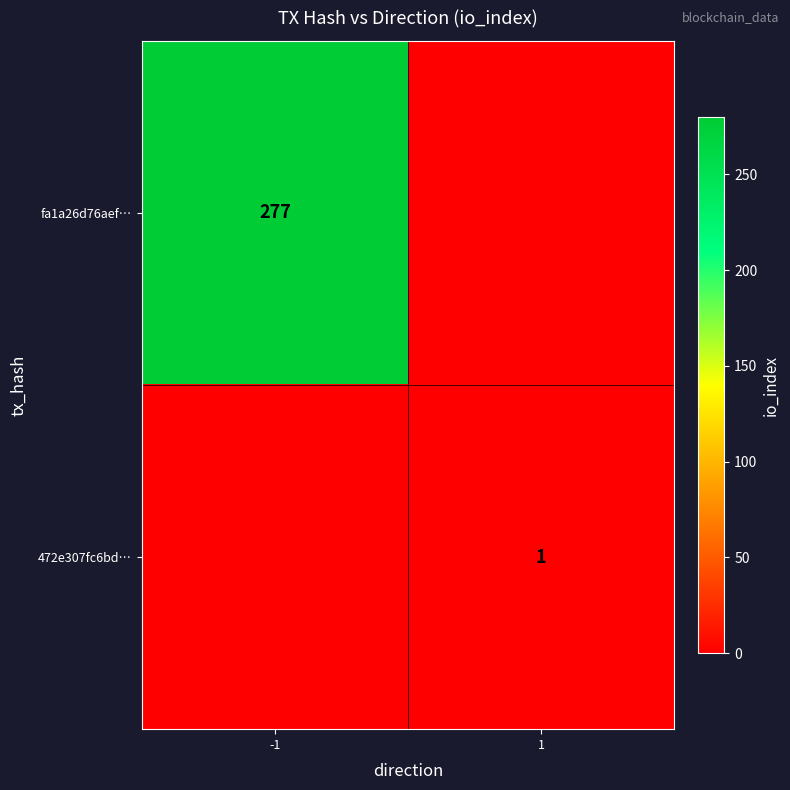

At how many categories does at least one series exceed 180?

1